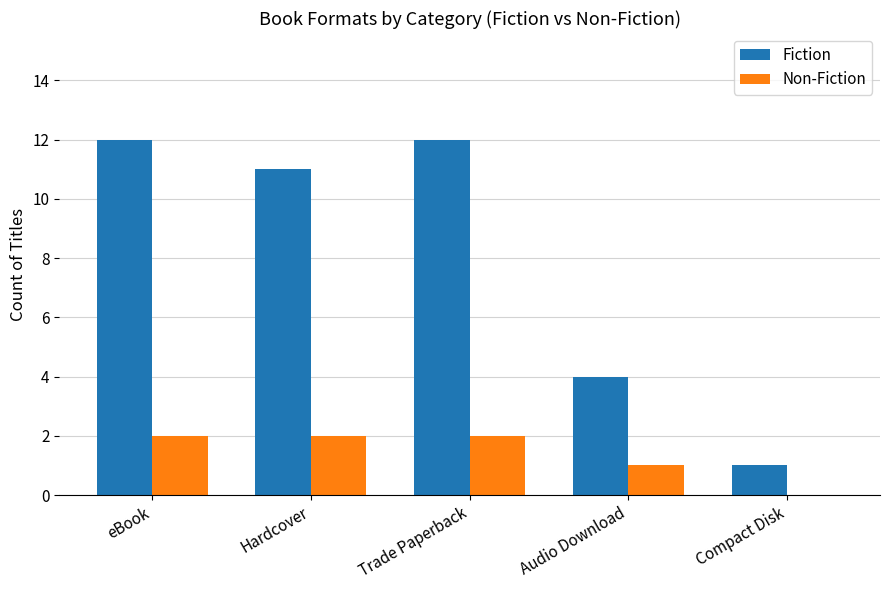

Reading left to right, extract all data points from this chart.

Fiction: eBook=12	Hardcover=11	Trade Paperback=12	Audio Download=4	Compact Disk=1
Non-Fiction: eBook=2	Hardcover=2	Trade Paperback=2	Audio Download=1	Compact Disk=0